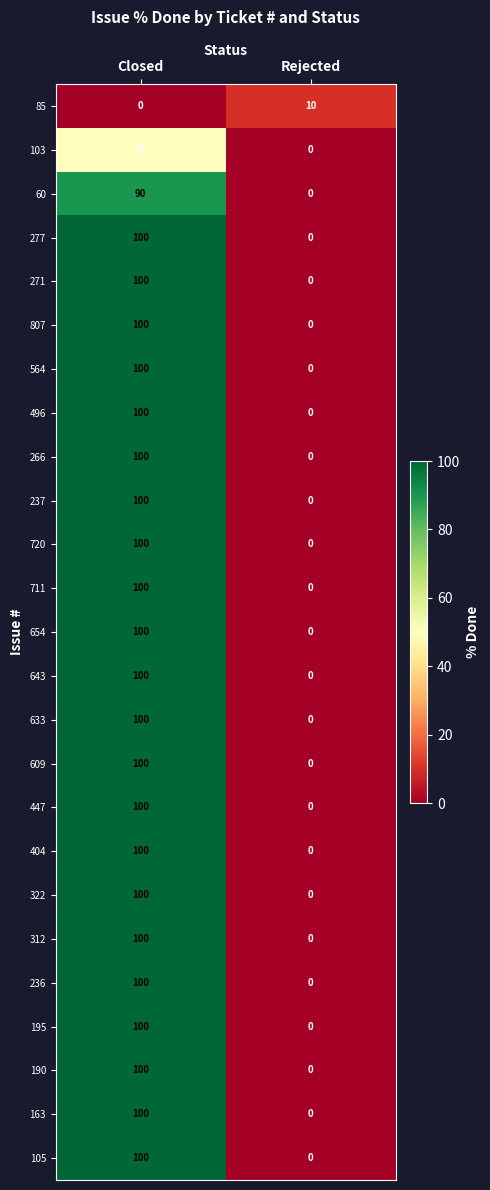

How many categories are shown in the chart?

2